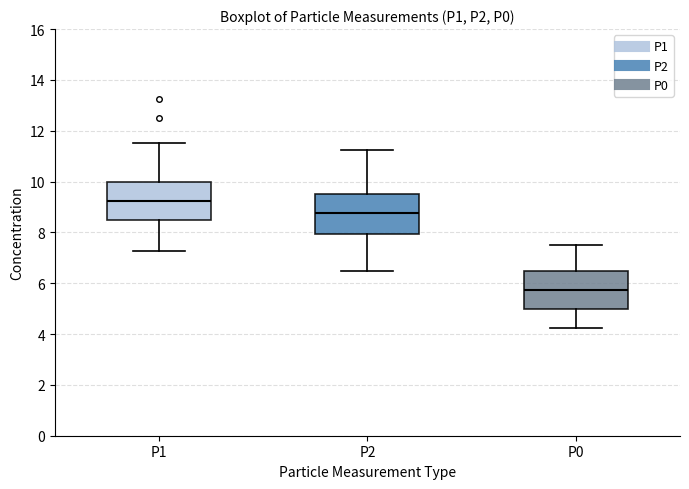

Which box has the highest median line?

P1